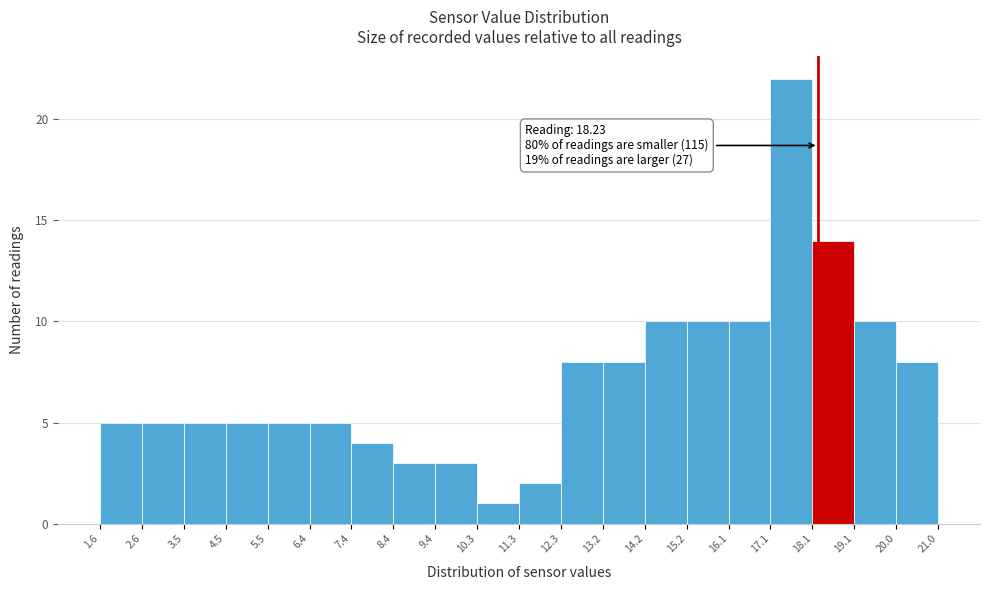

Which range on the x-axis has the tallest bar?

17.1 to 18.1